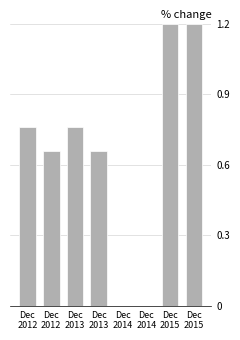

How many series are shown in this chart?

1